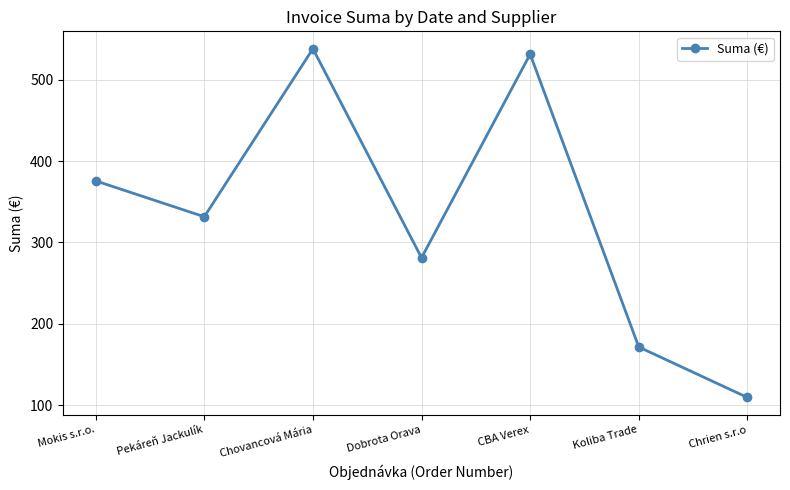

What is the sum of all values?

2338.5